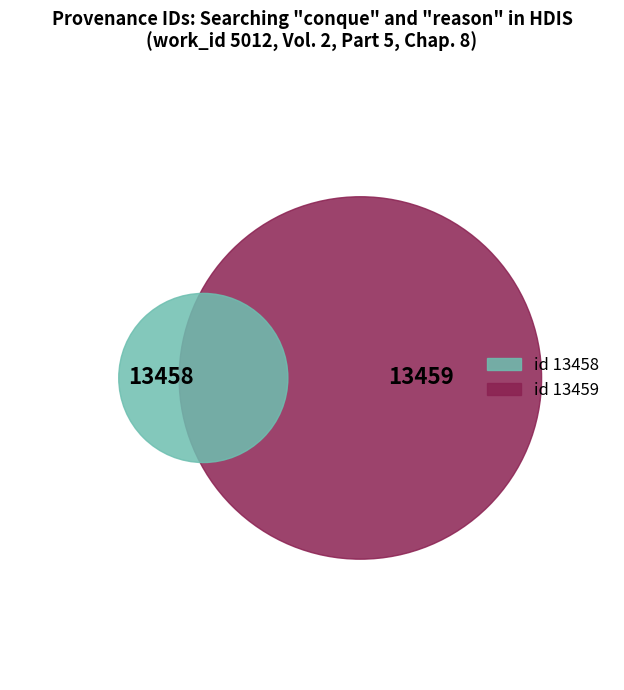

Which category accounts for the majority?

Searching conque and reason in HDIS (id 13459)